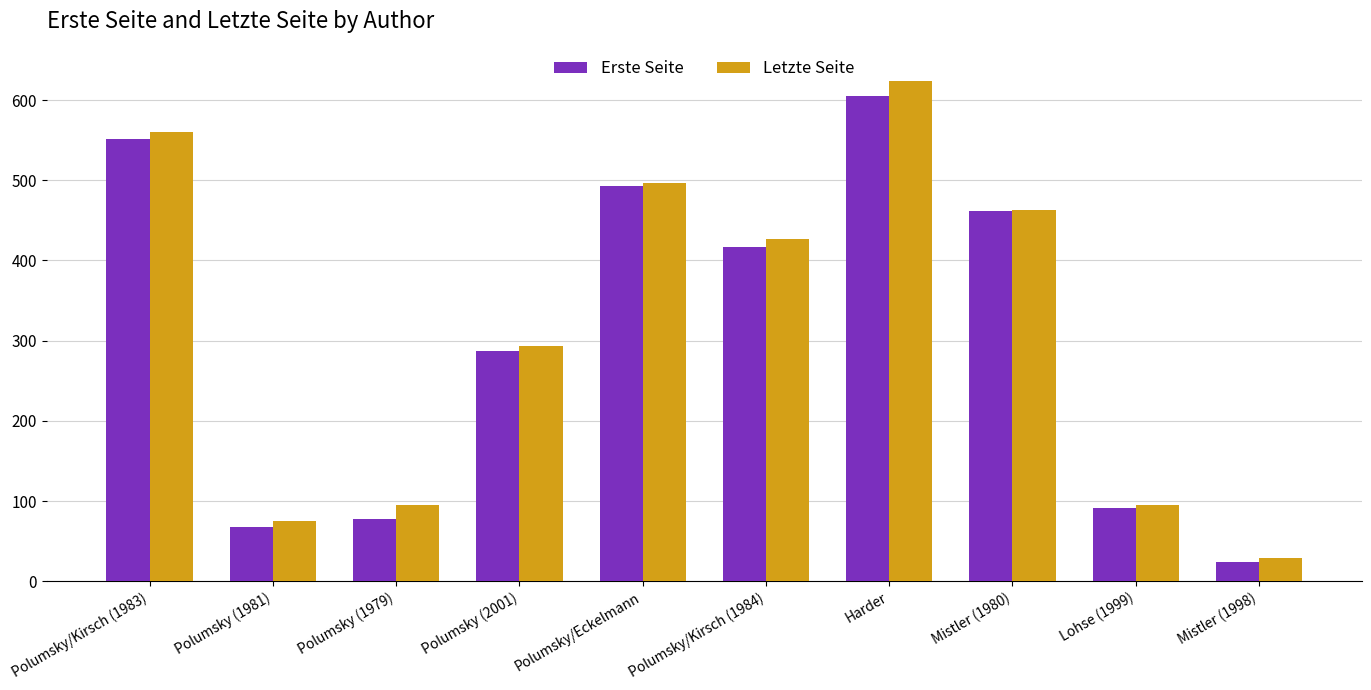

What is the value of the Letzte Seite bar at the 1st from the left?

560